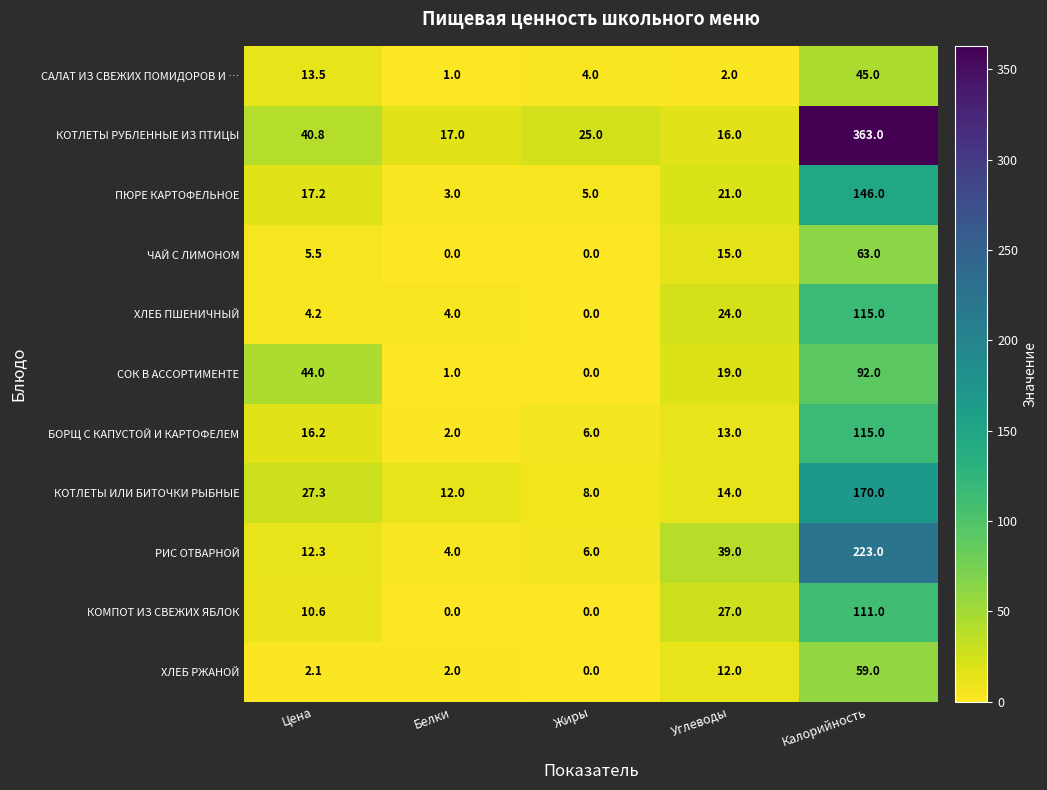

Count the number of data series in this chart.

11